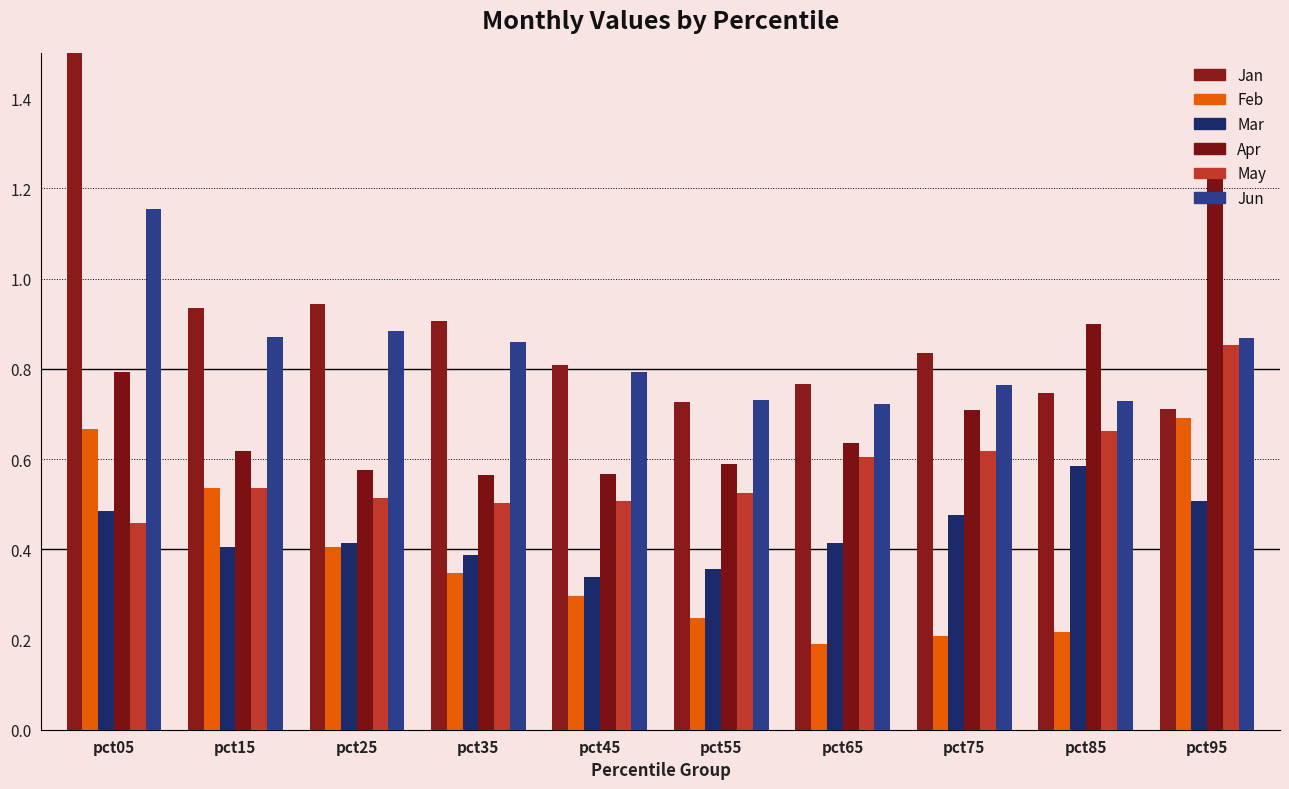

How many categories are shown in the chart?

10